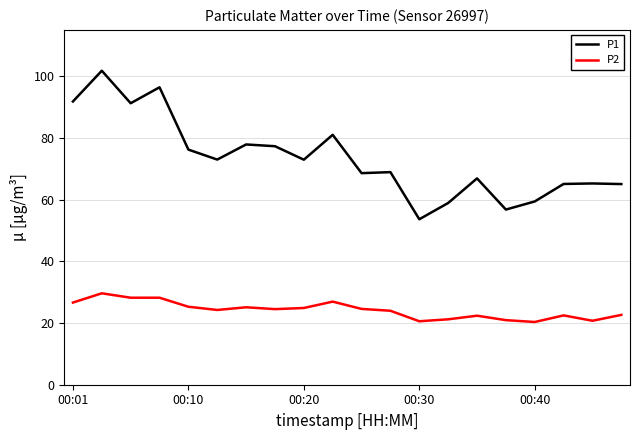

Rank the series by their maximum value, from highest to lowest.

P1, P2